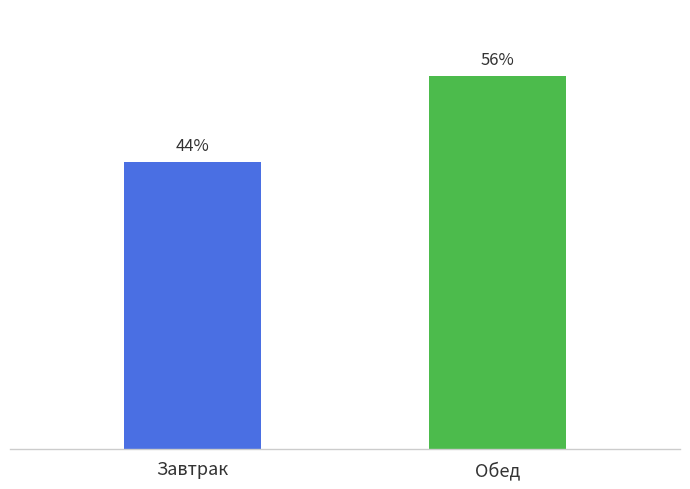

List the labels in order of value, largest first.

Обед, Завтрак